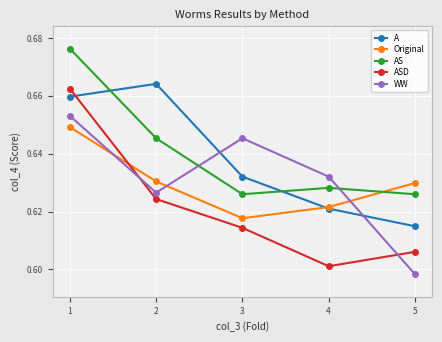

Rank the series by their maximum value, from highest to lowest.

AS, A, ASD, WW, Original